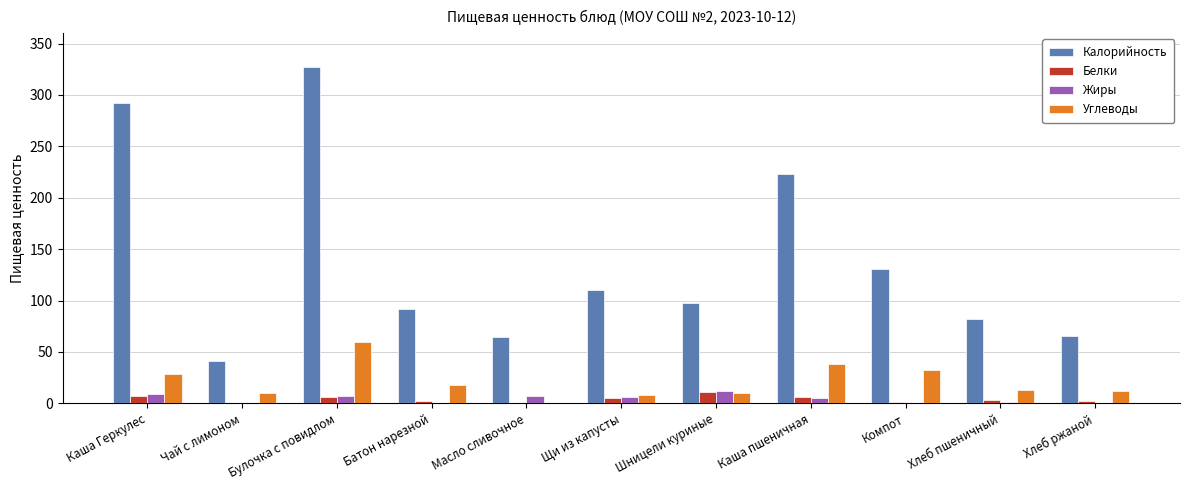

At which category is the sum across all series the highest?

Булочка с повидлом